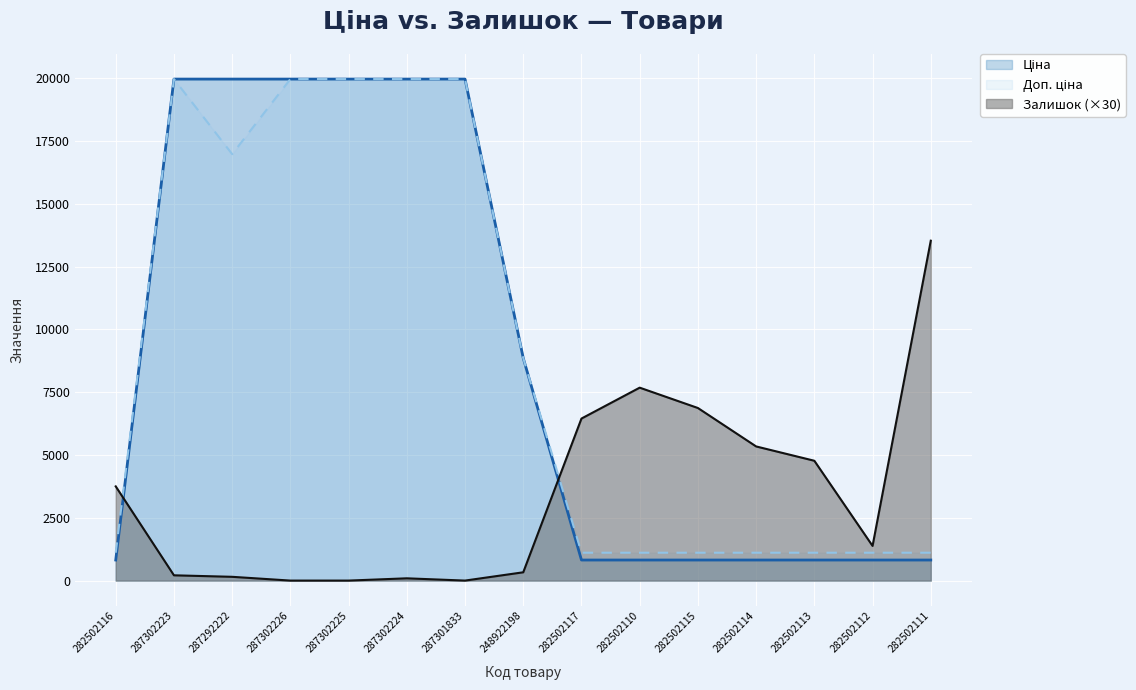

What is the label of the 9th point from the left?

282502117